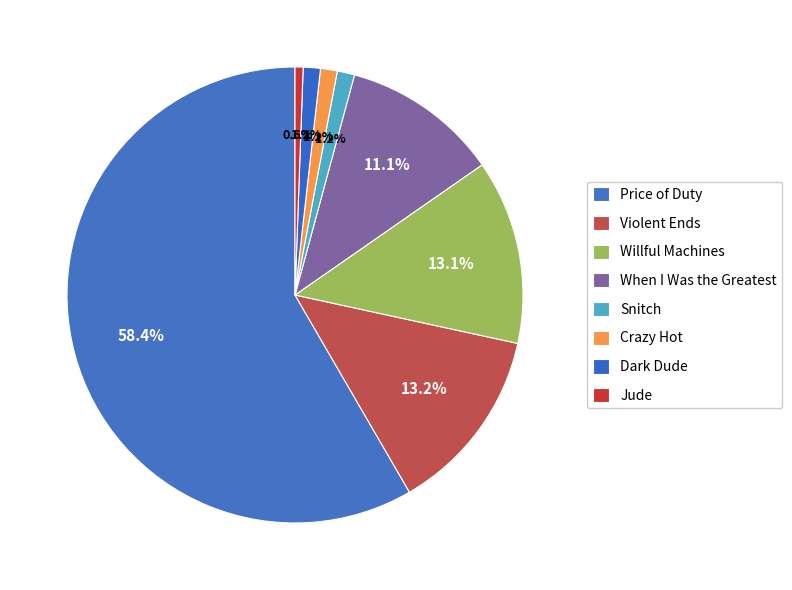

How many segments does this pie chart have?

8